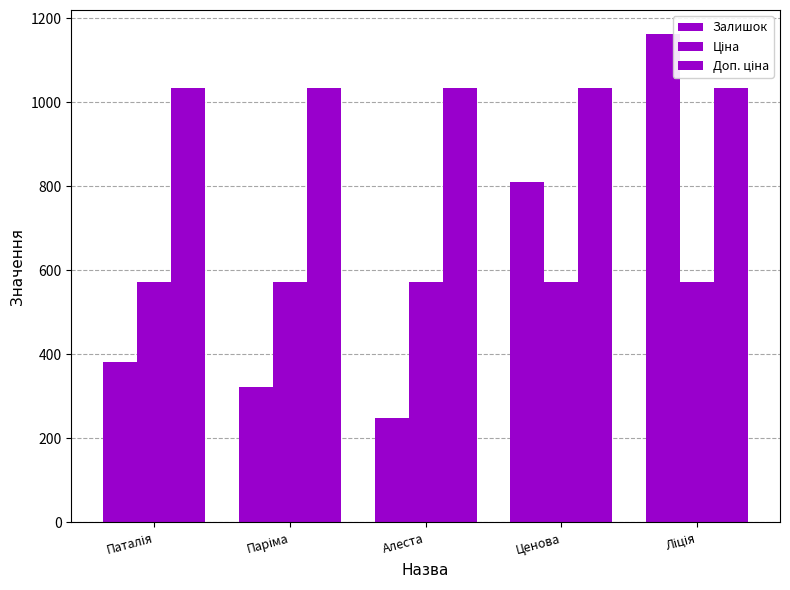

How many bars are there in total?

15